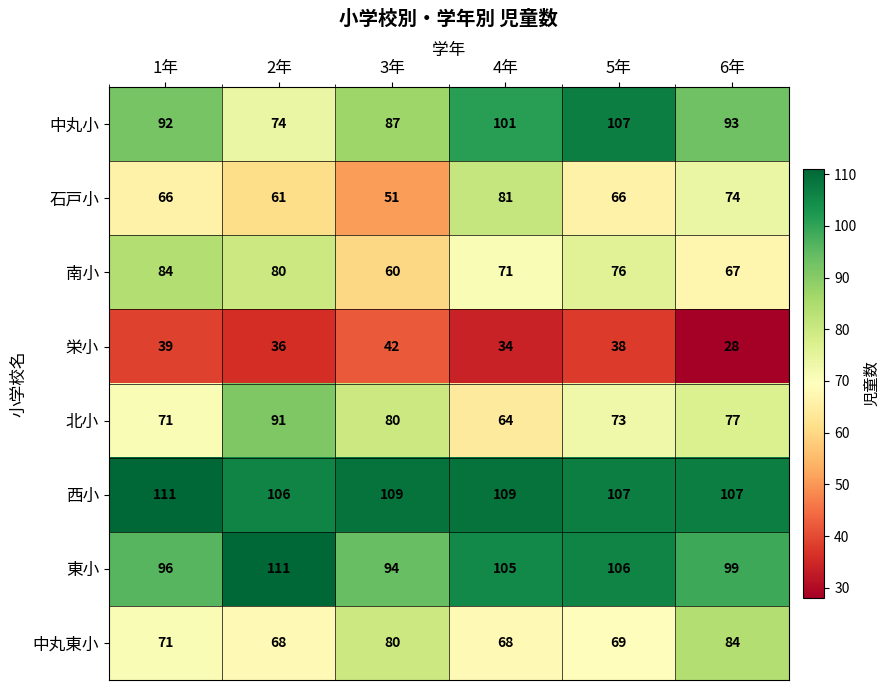

What value does the 石戸小 series have at 5年?

66